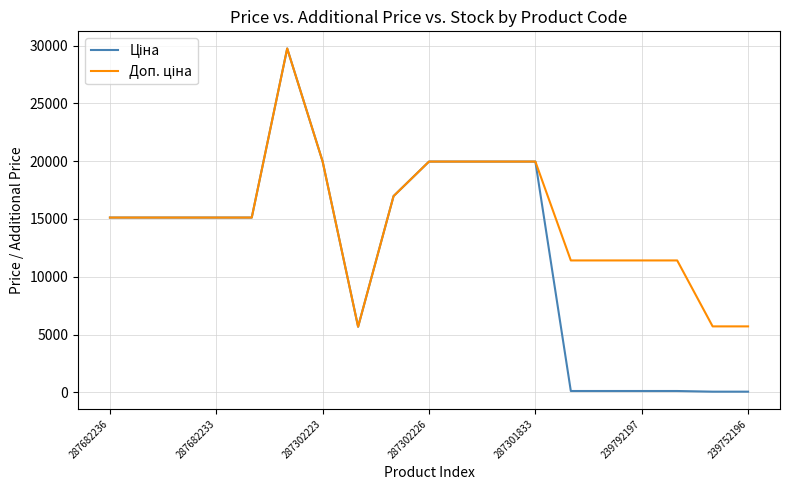

True or false: Ціна and Доп. ціна intersect in this chart.

False